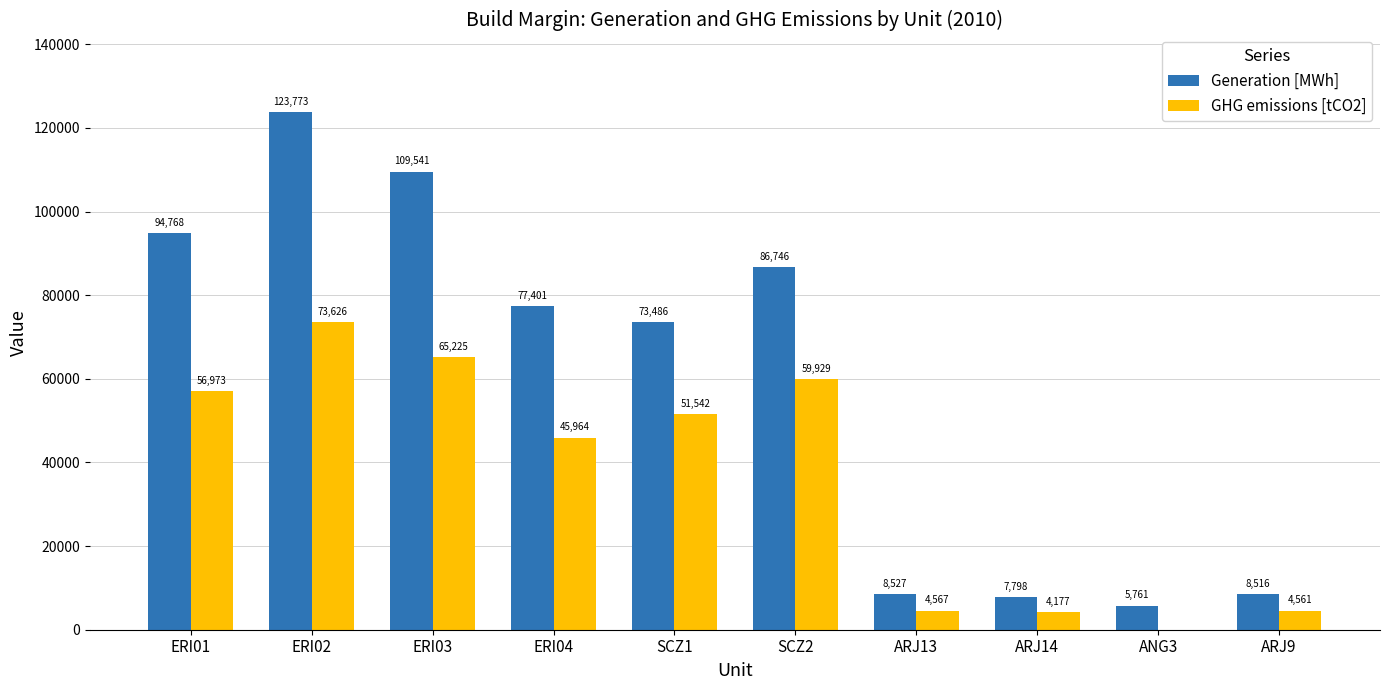

At which category is the sum across all series the highest?

ERI02